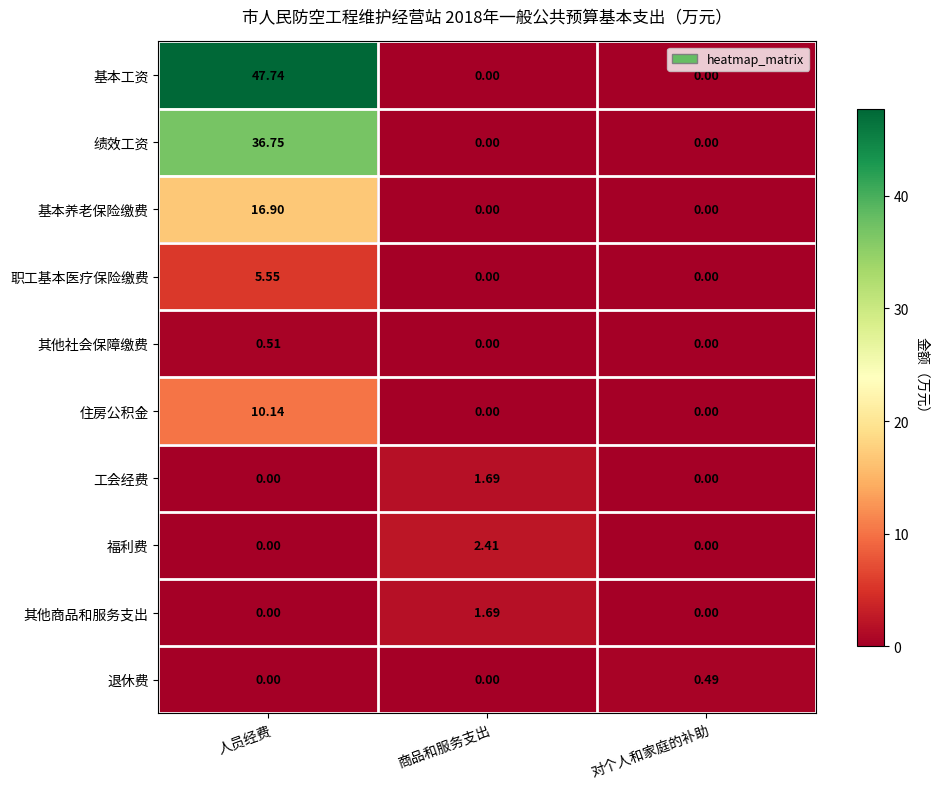

Which category has the highest value in the 住房公积金 series?

人员经费